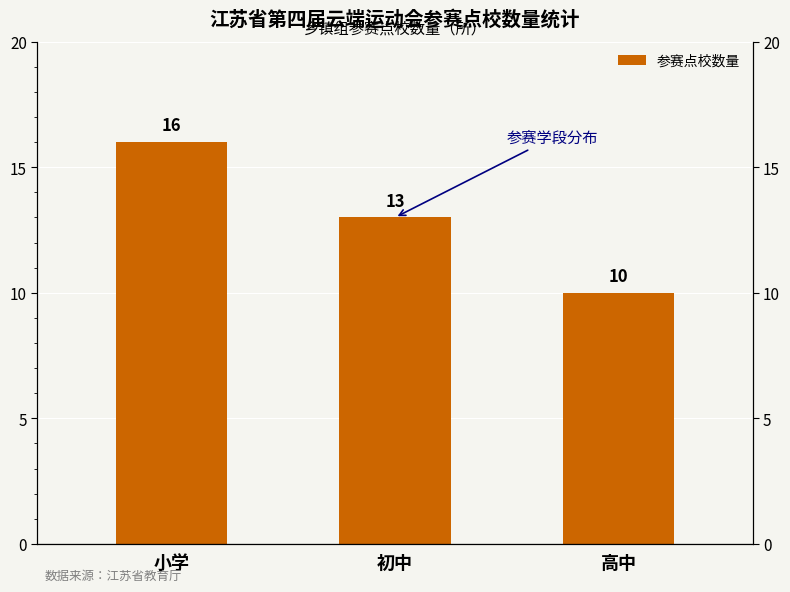

What is the label of the 1st bar from the left?

小学